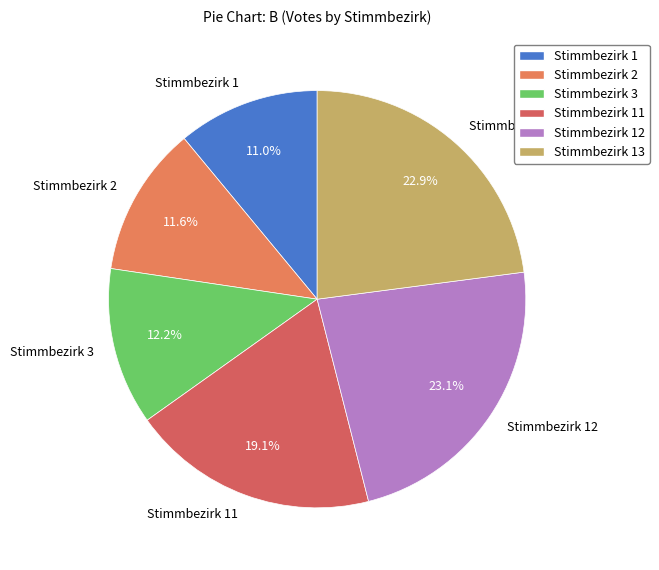

What is the total percentage of Stimmbezirk 11 and Stimmbezirk 1?

30.1%